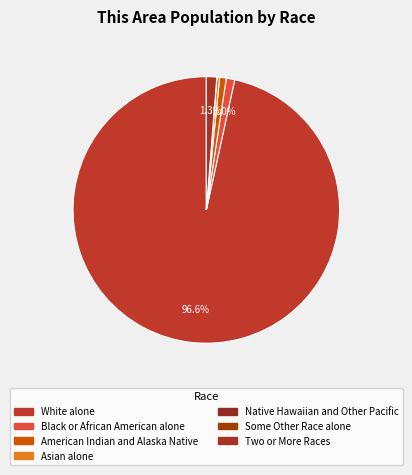

To the nearest percent, what portion does American Indian and Alaska Native represent?

1%